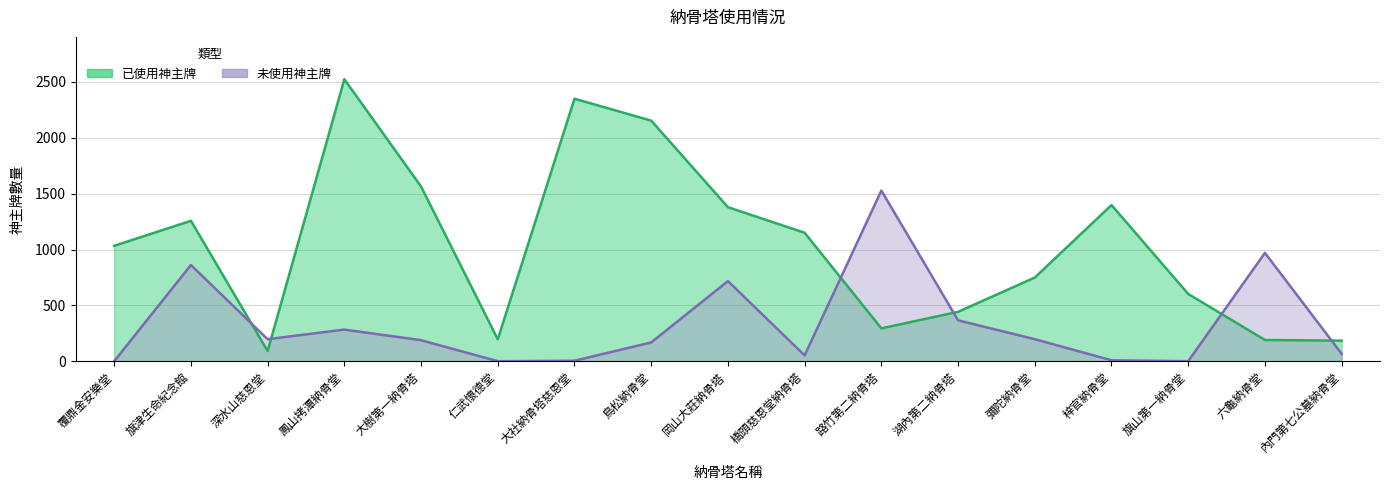

How many interior local valleys does the 已使用神主牌 series have?

3